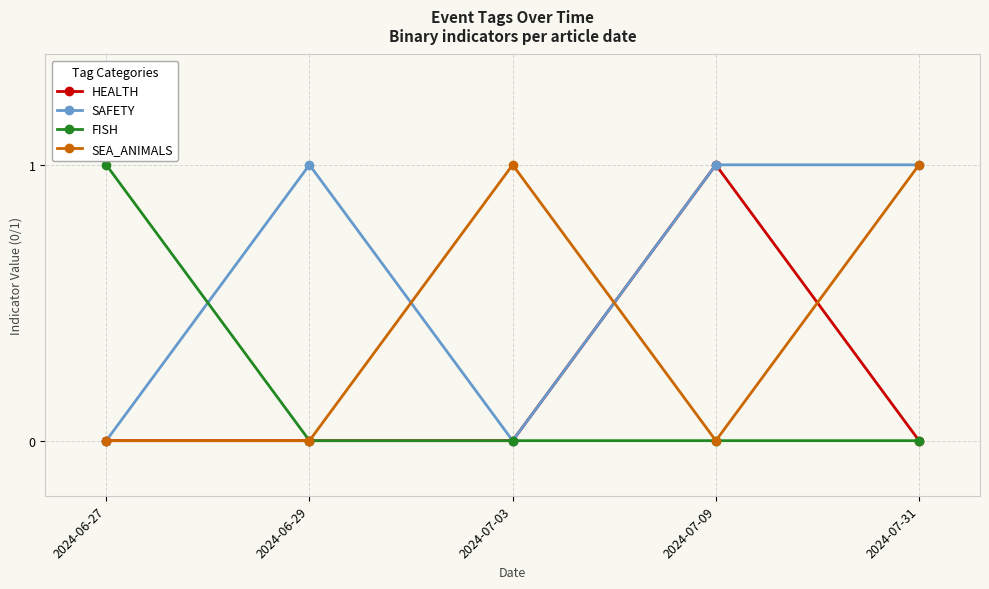

True or false: SEA_ANIMALS has more than 1 points higher than both neighbors.

False